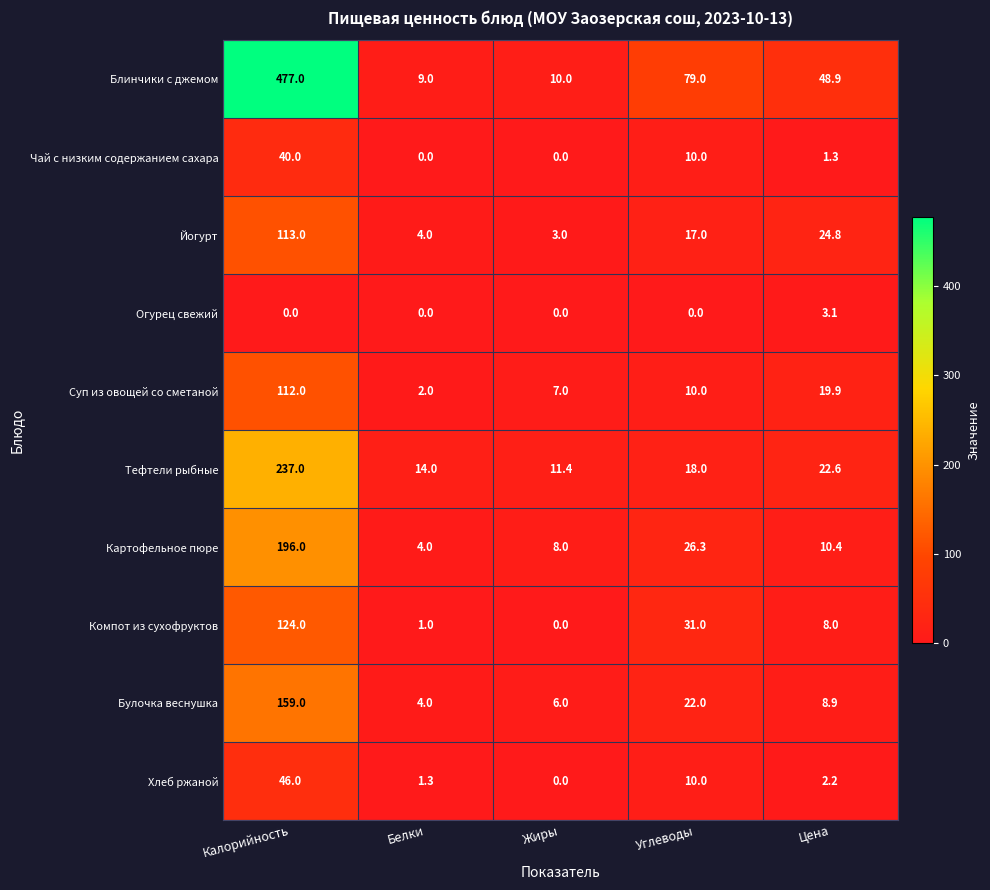

At which label is Суп из овощей со сметаной closest to 57?

Цена